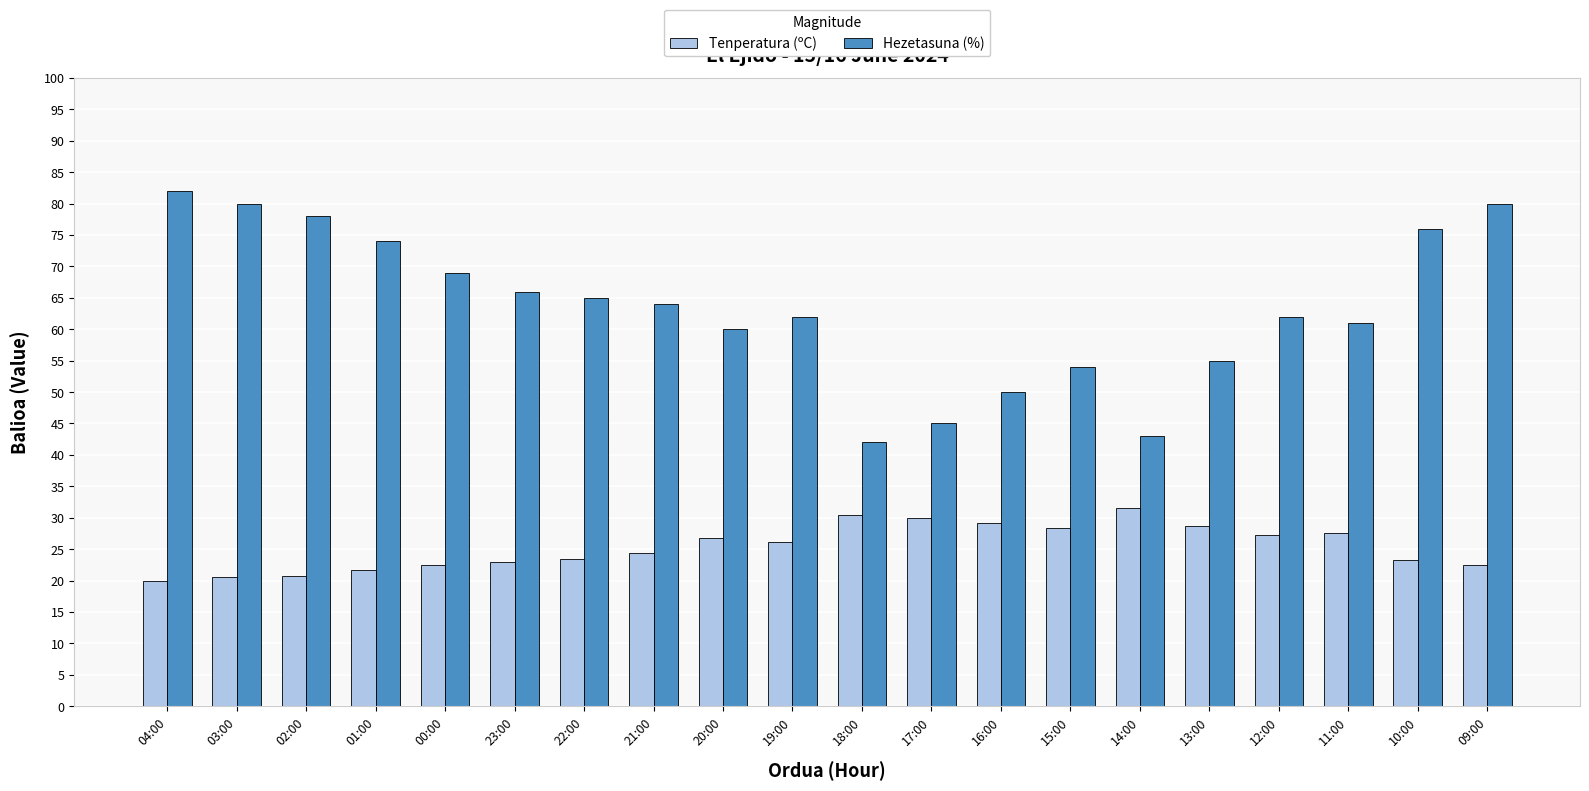

At which label does Hezetasuna (%) first exceed 64?

04:00